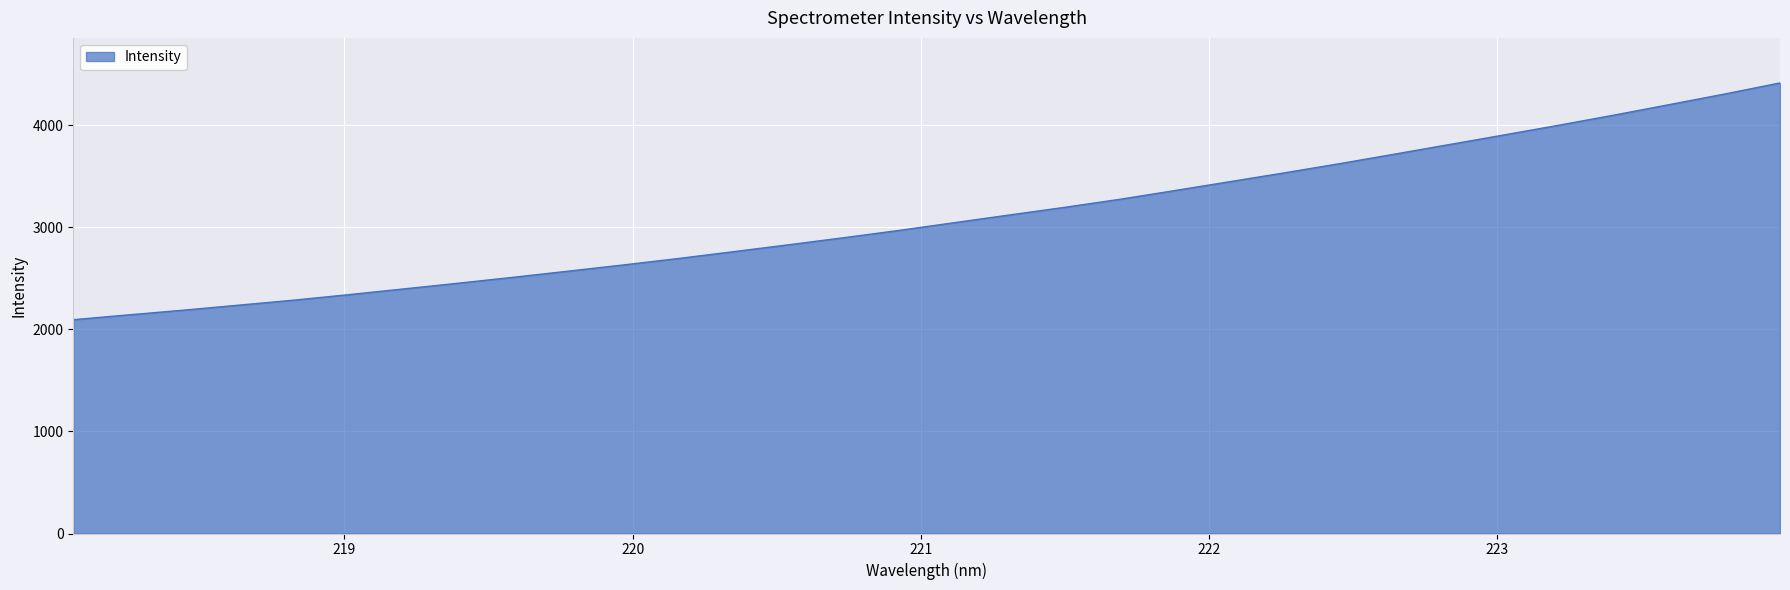

What is the maximum value shown in the chart?

4414.2